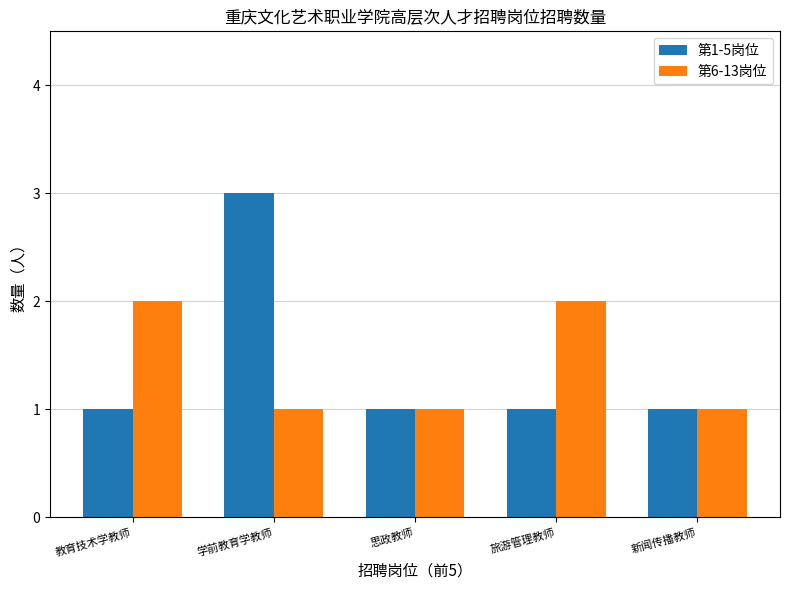

Is the value of 第1-5岗位 at 学前教育学教师 greater than the value of 第6-13岗位 at 思政教师?

Yes